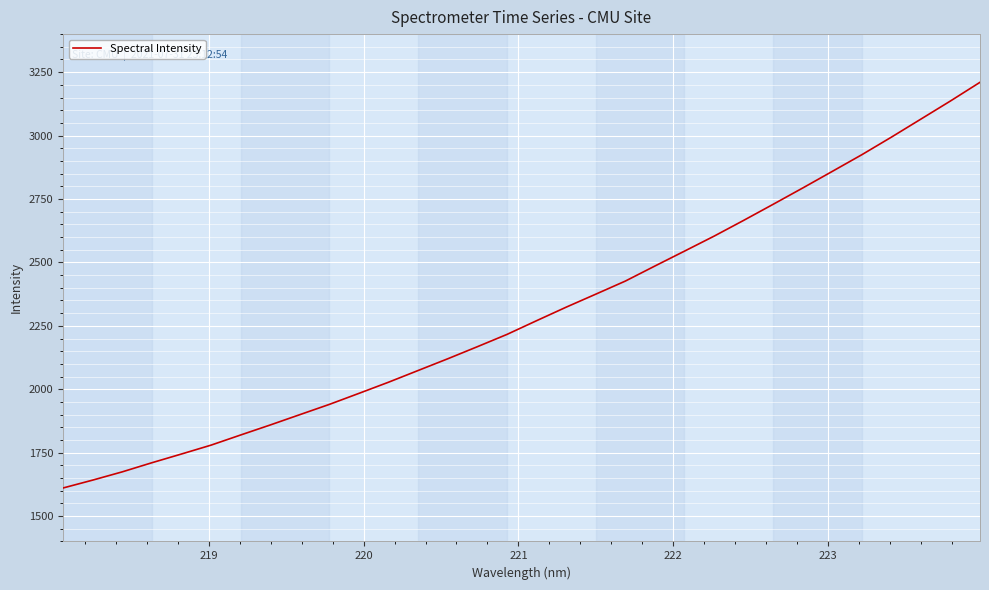

How many values are below 2270?

16